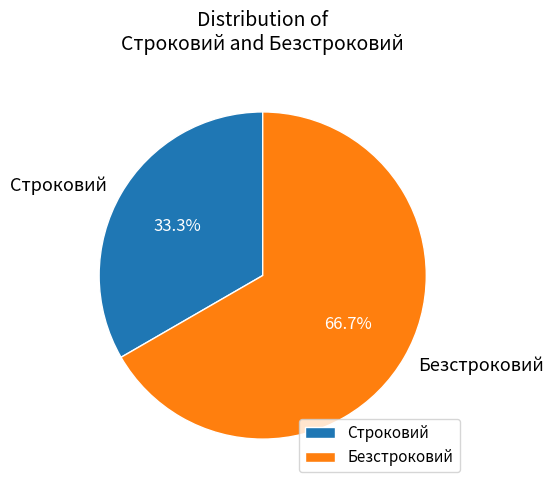

To the nearest percent, what is the difference between the Безстроковий and Строковий slice percentages?

33%